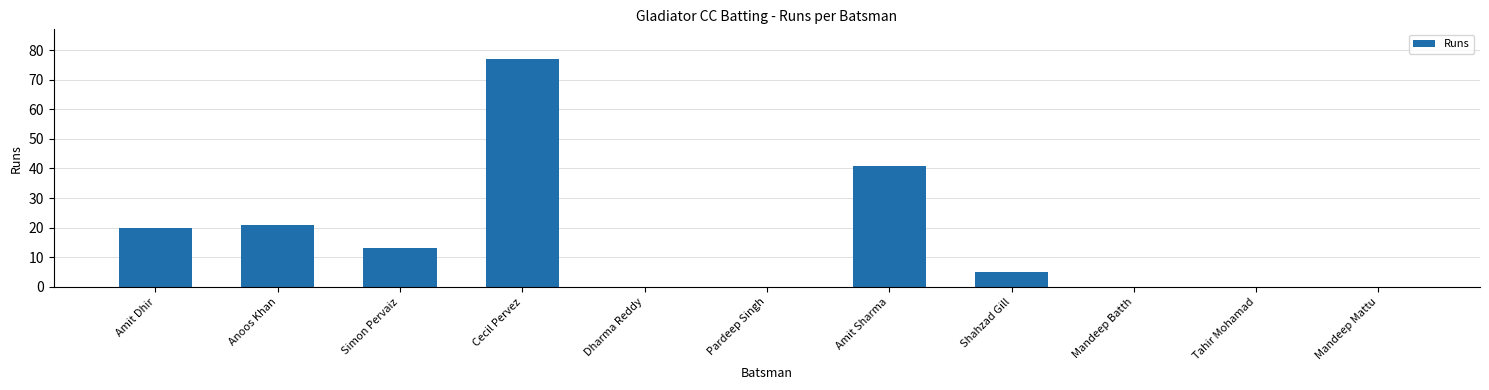

What is the difference between the values at Amit Sharma and Pardeep Singh?

41